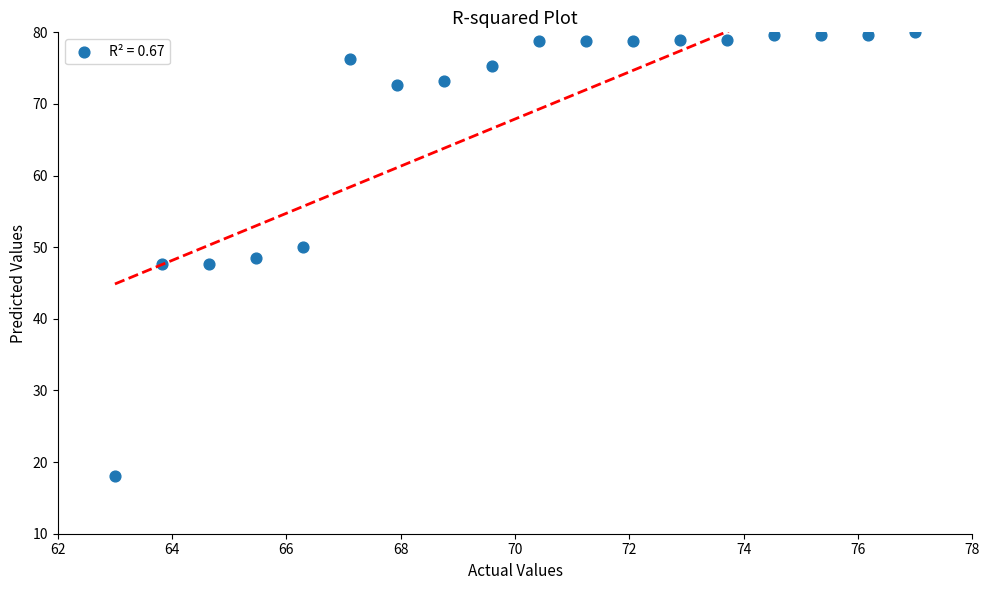

What is the range of Y values (max minus min)?

62.0